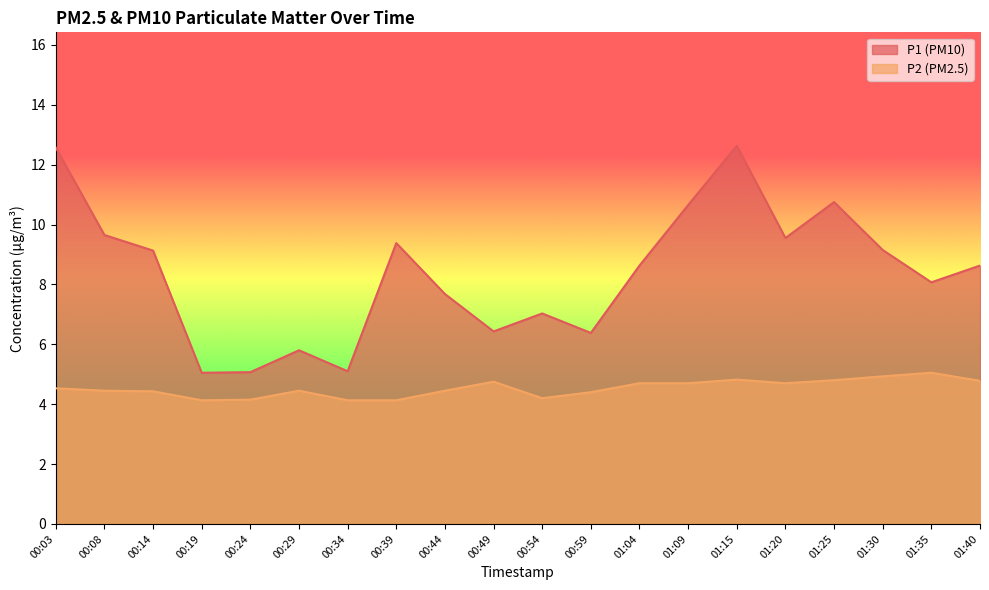

At 01:04, list the series in order from smallest to largest.

P2 (PM2.5), P1 (PM10)